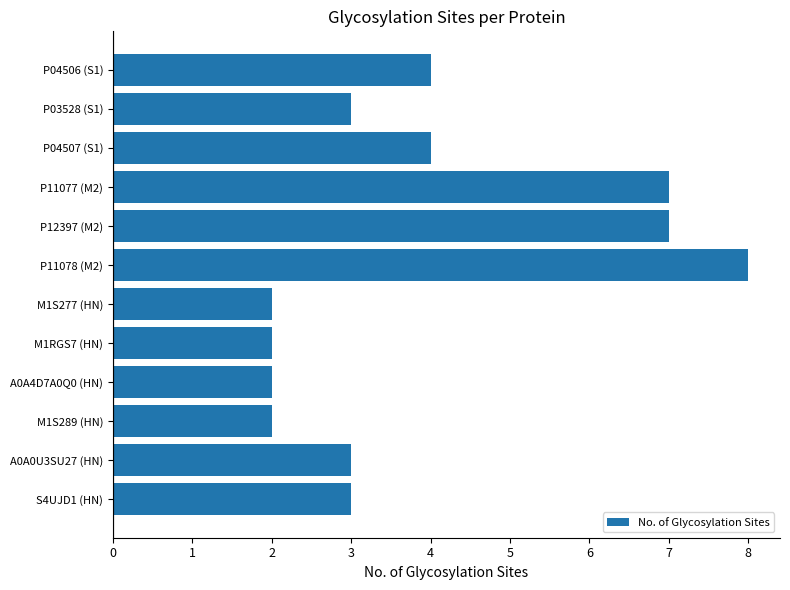

Is it true that the value at M1RGS7 (HN) is 2?

True